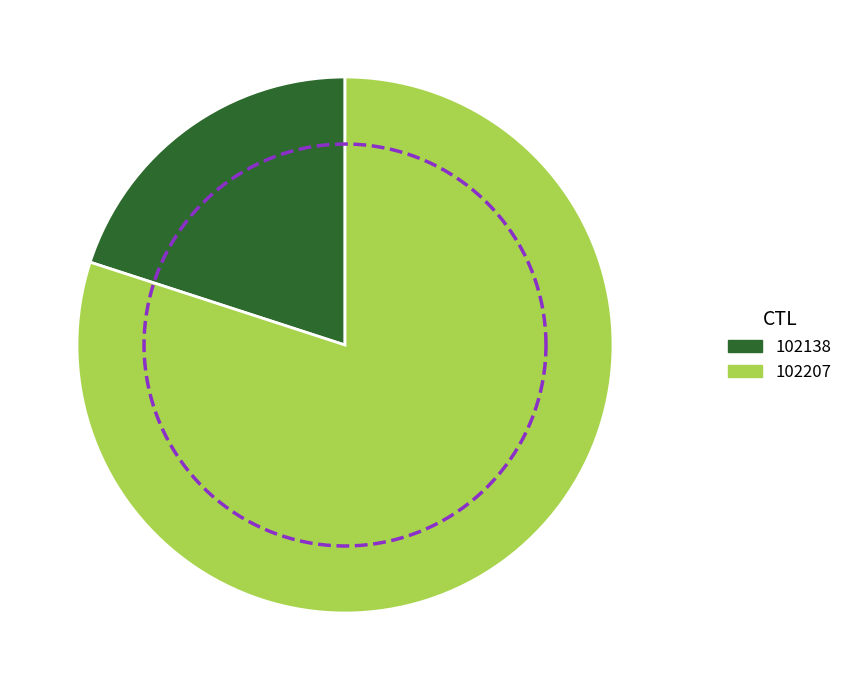

What percentage is NOT represented by 102138?

80.0%